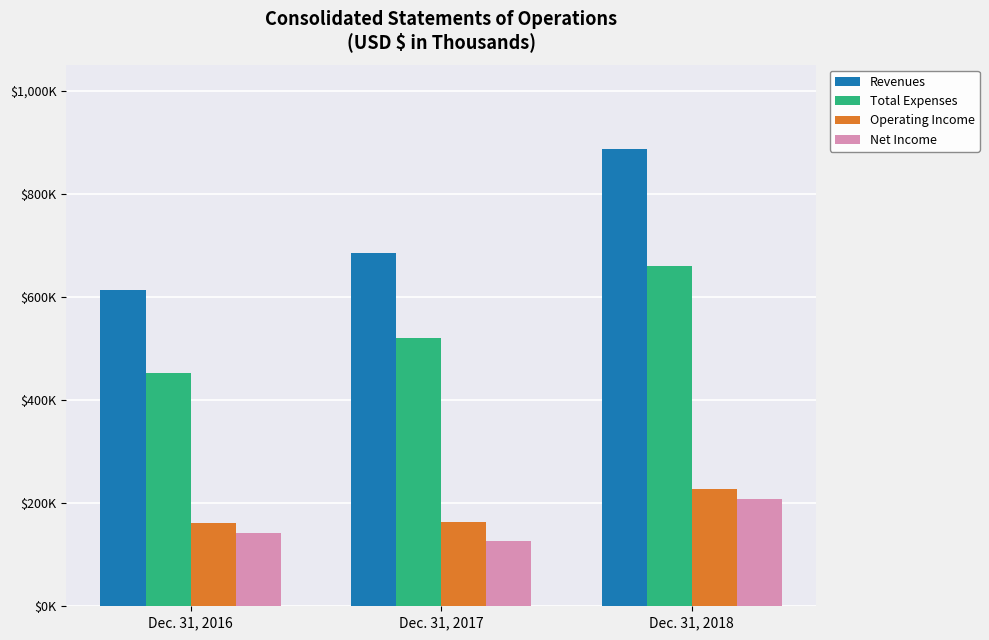

What are all the series names shown in the legend?

Revenues, Total Expenses, Operating Income, Net Income